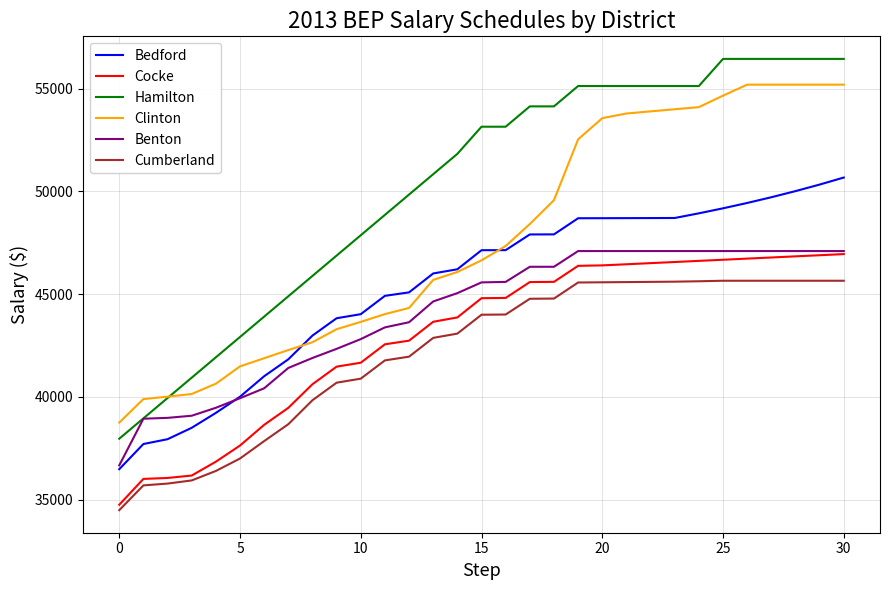

True or false: Benton and Cumberland intersect in this chart.

False